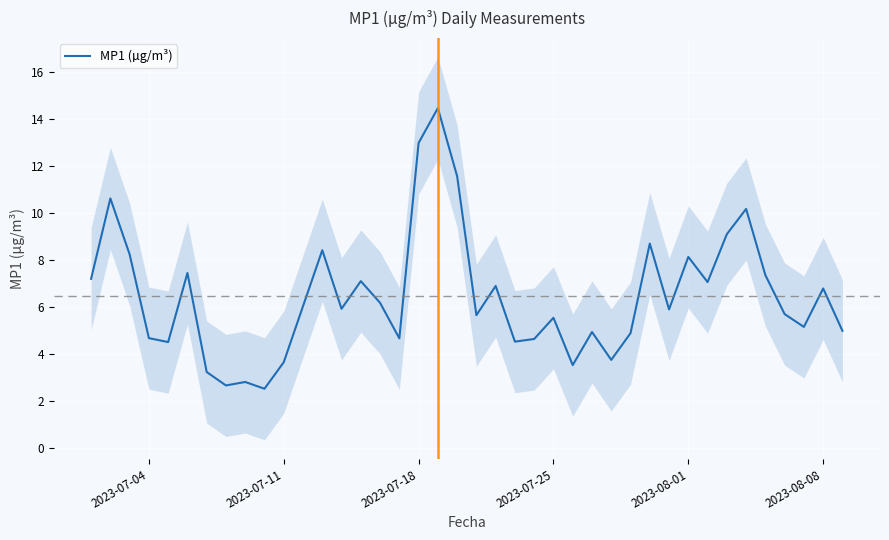

What is the highest value of the MP1 (µg/m³) series?

14.5